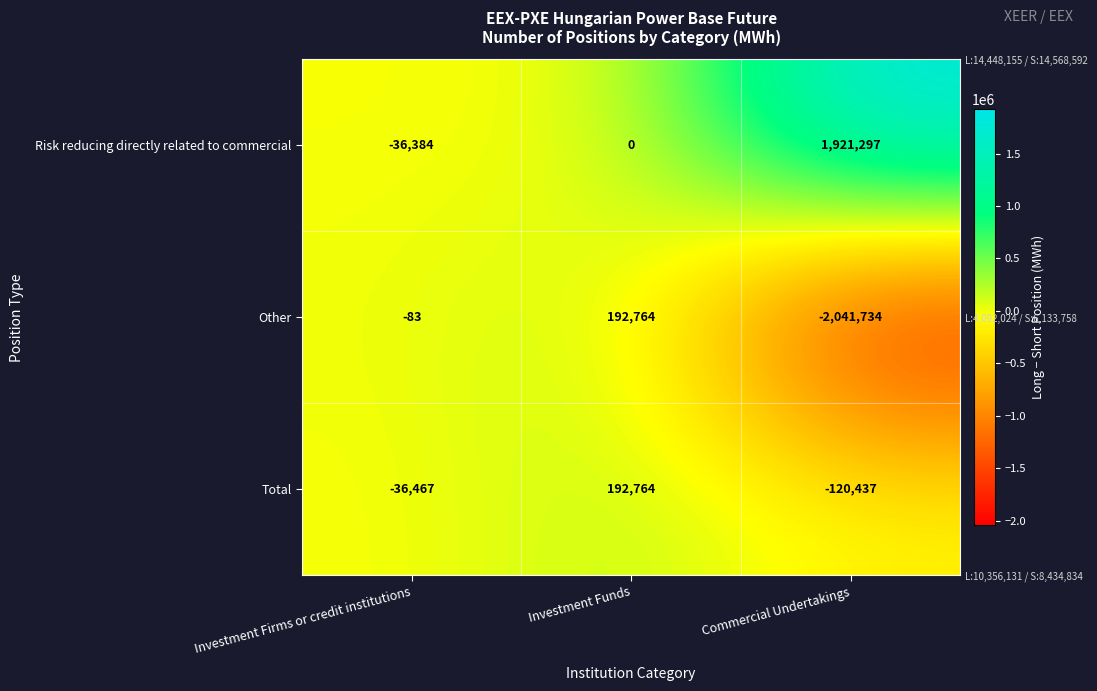

The Total series shows -197186 at Commercial Undertakings. True or false?

False